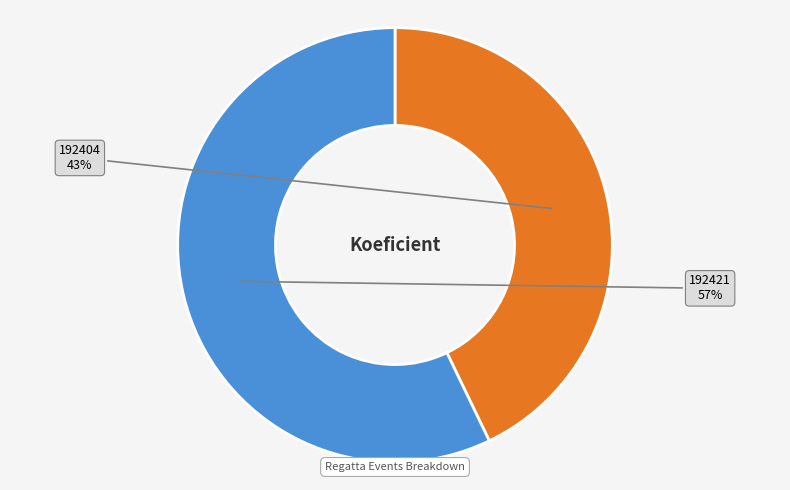

The 192421 slice represents 57% of the pie. True or false?

True